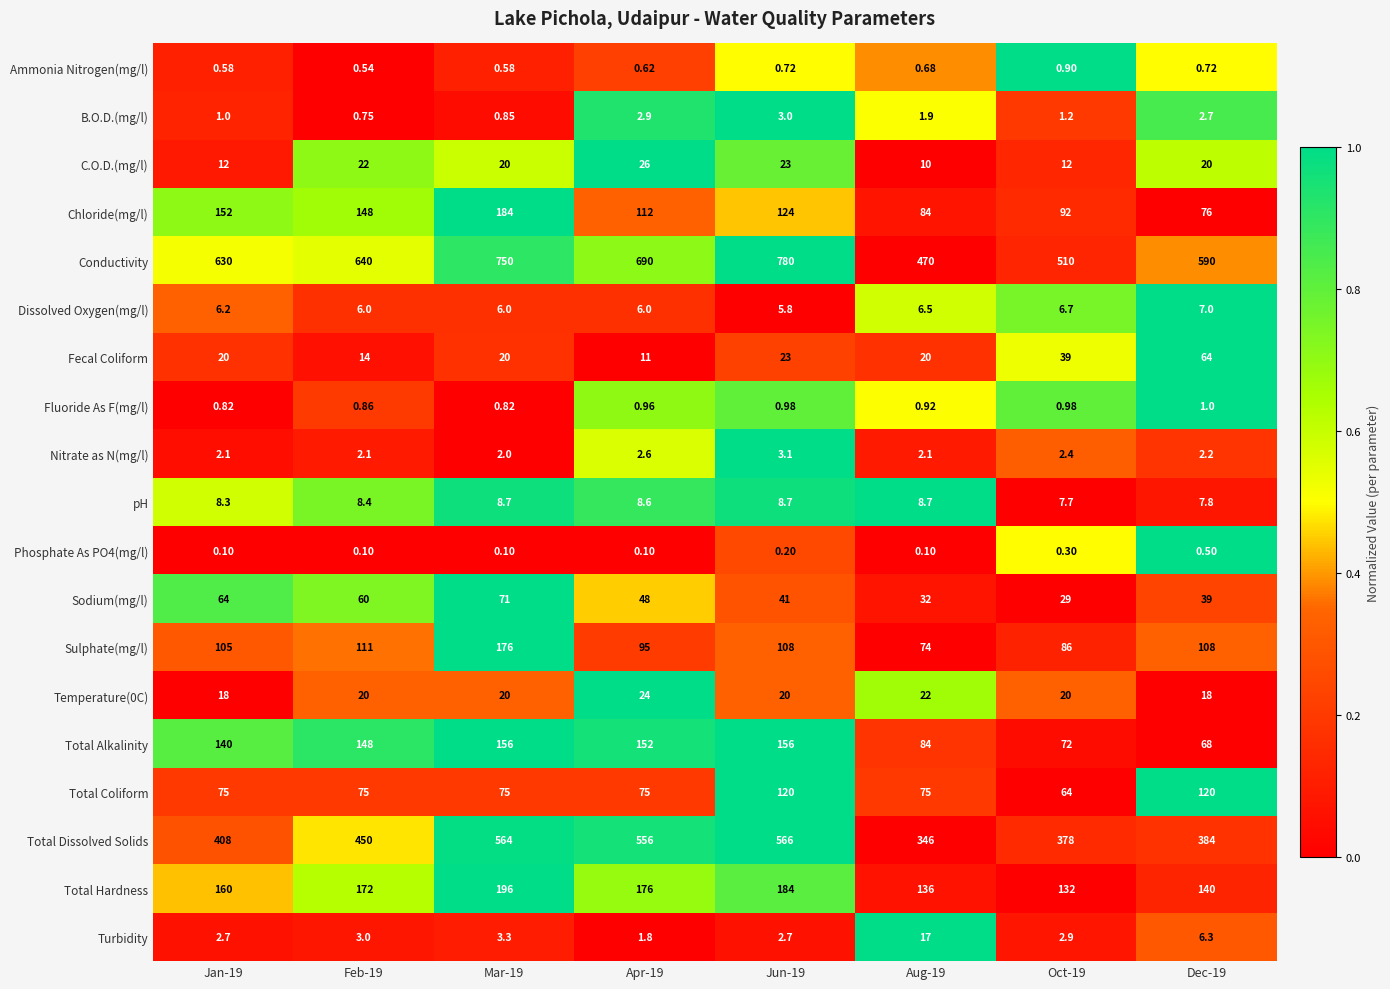

What is the greatest value displayed?

780.0